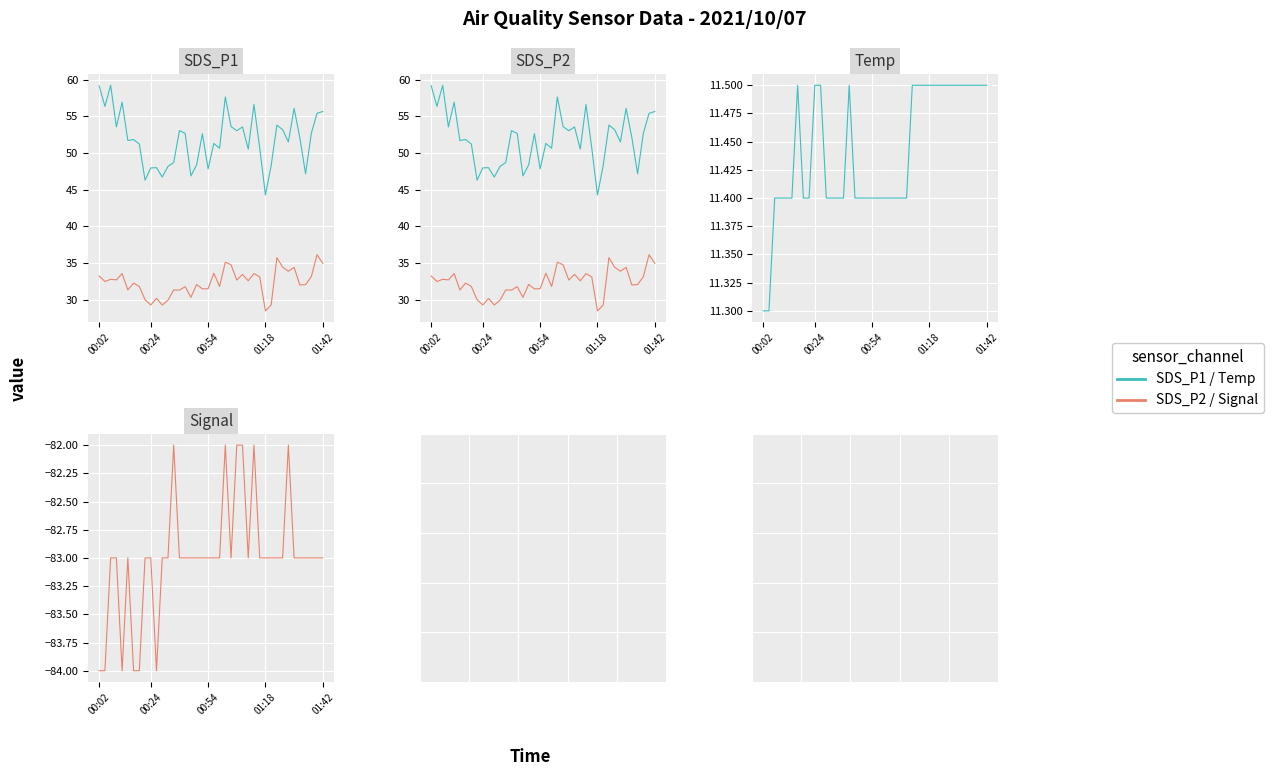

True or false: SDS_P2 has a value of 10.7 at 30.

False